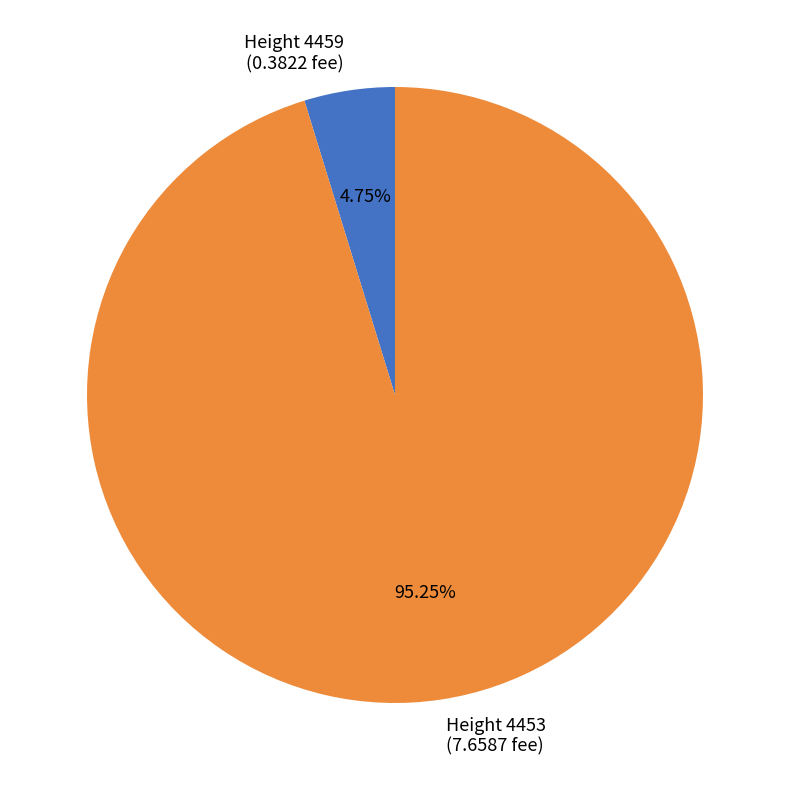

Does any single category account for the majority?

Yes